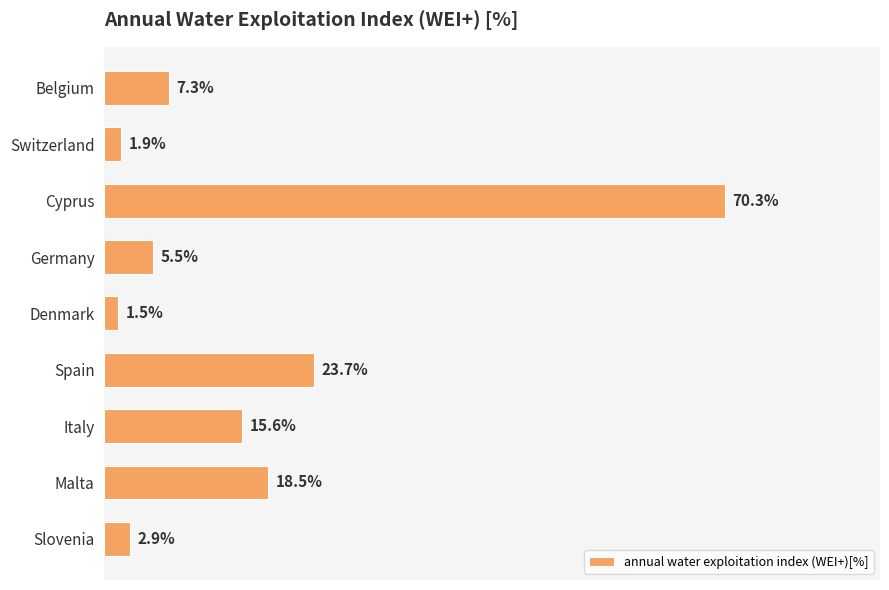

At which category does the chart reach its minimum across all series?

Denmark